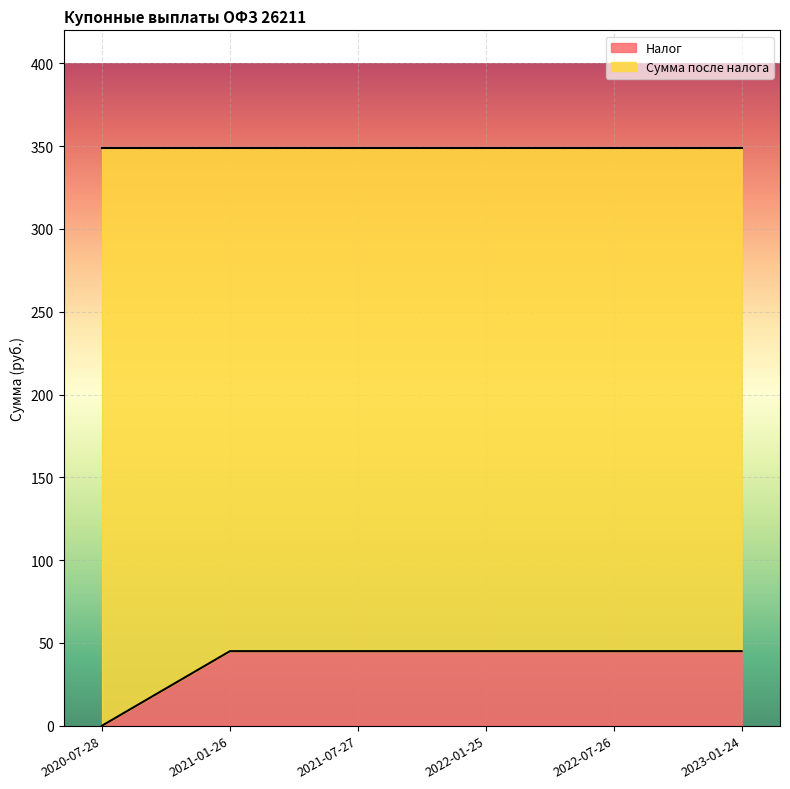

The chart shows a value of 15 at 2023-01-24. True or false?

False